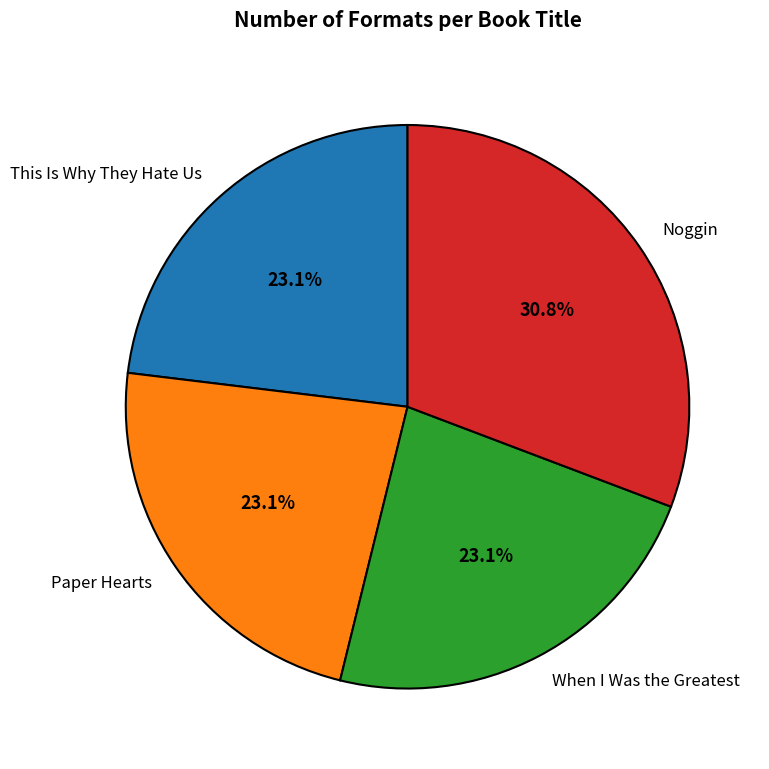

What is the total percentage of When I Was the Greatest and Noggin?

53.8%